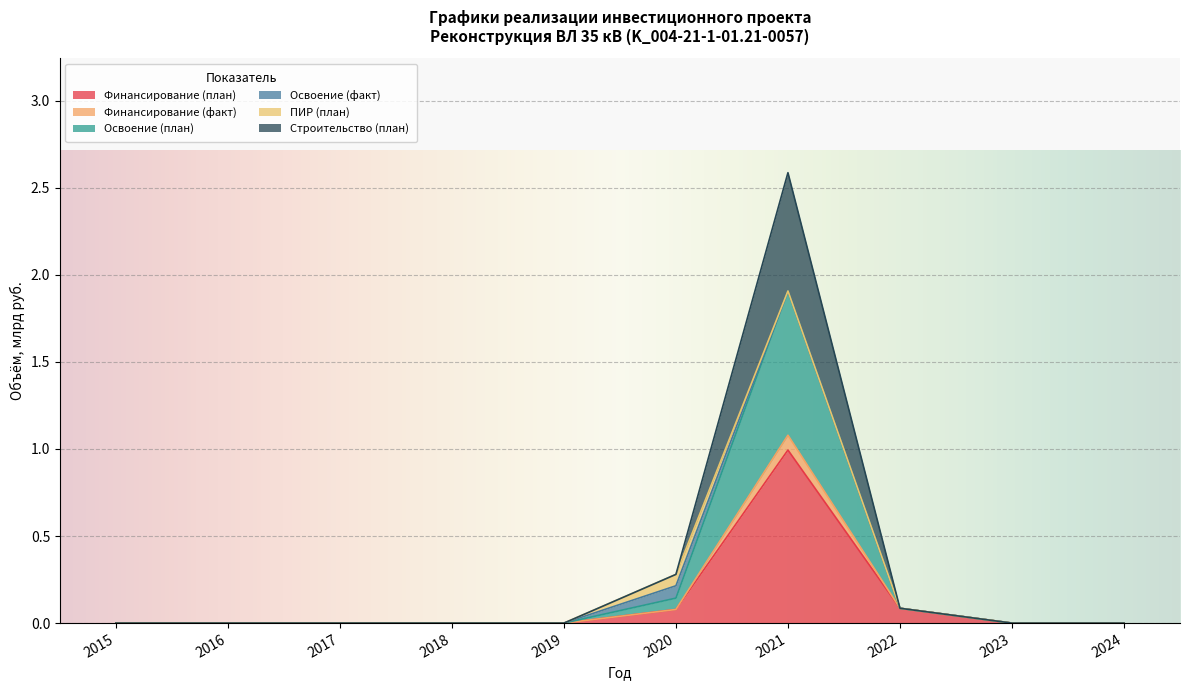

Which has a higher value, 2015 or 2018?

2015